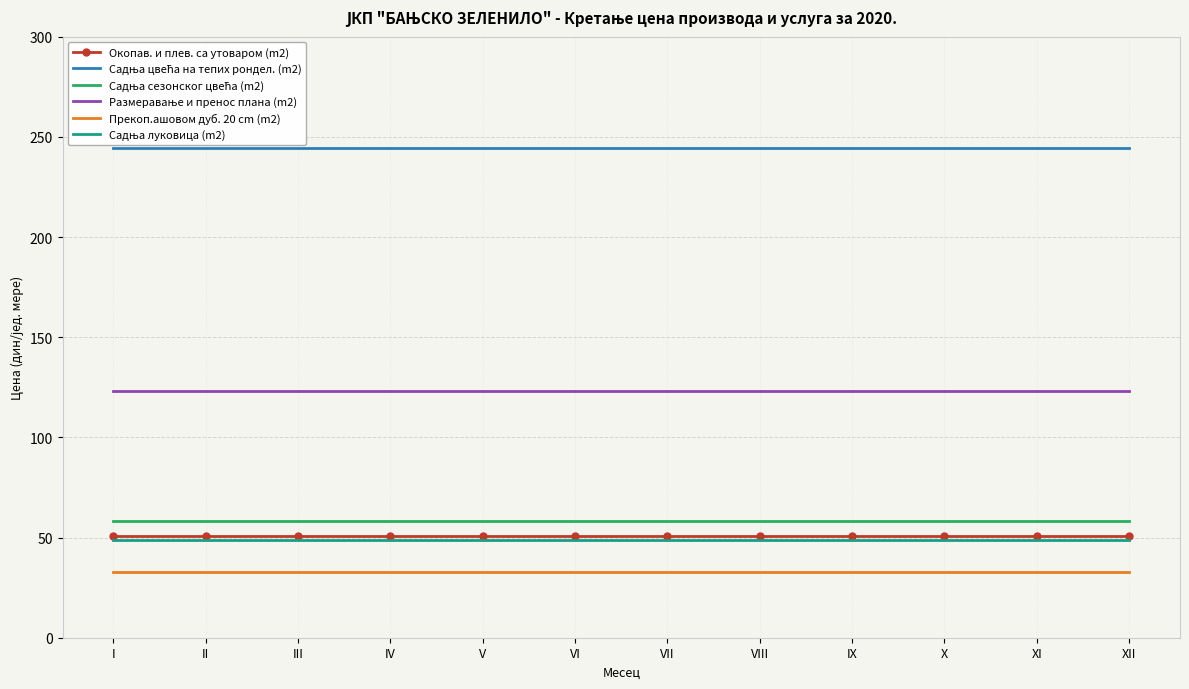

At which label does Размеравање и пренос плана (m2) reach its minimum?

I